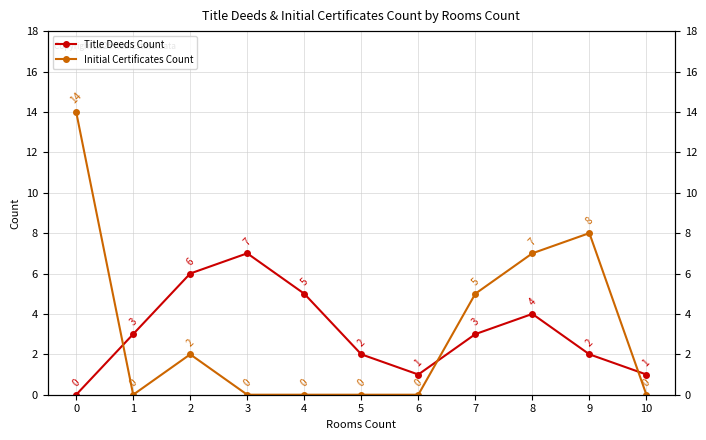

Reading right to left, list all the values displayed in this chart.

Title Deeds Count: 1	2	4	3	1	2	5	7	6	3	0
Initial Certificates Count: 0	8	7	5	0	0	0	0	2	0	14